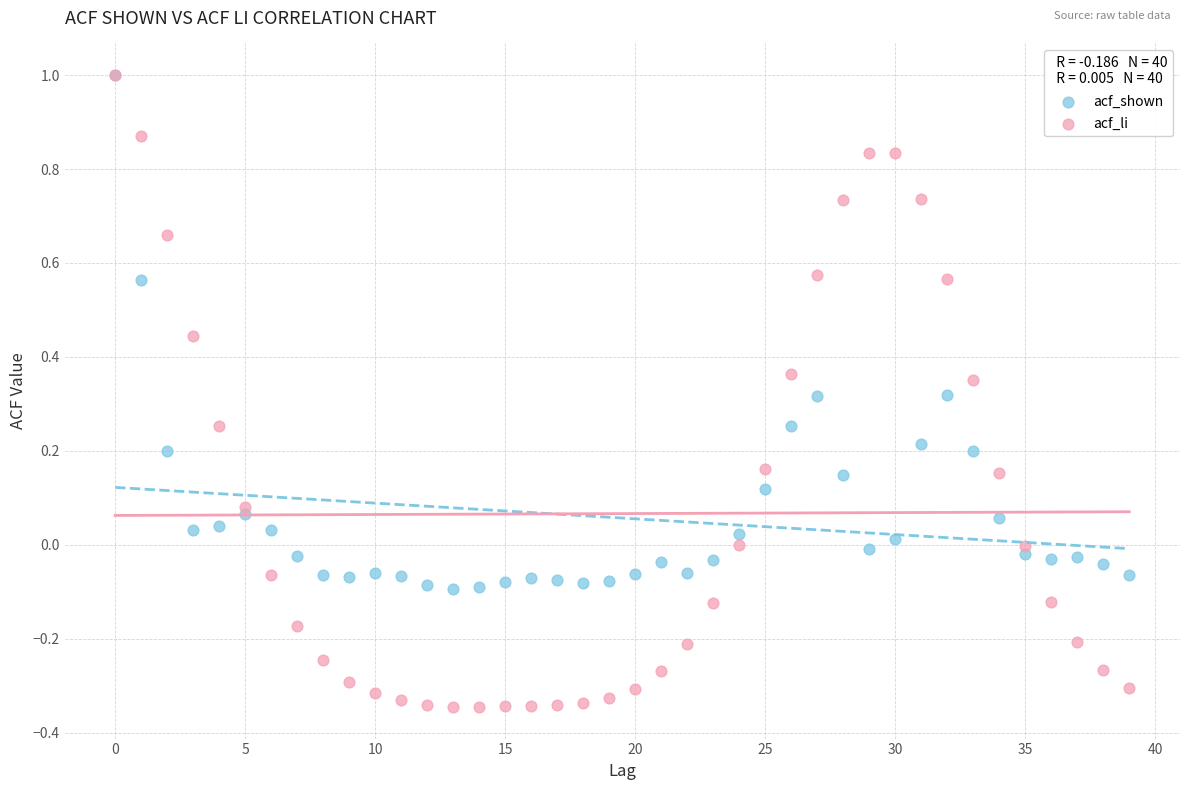

Which series contains the lowest Y value?

acf_li